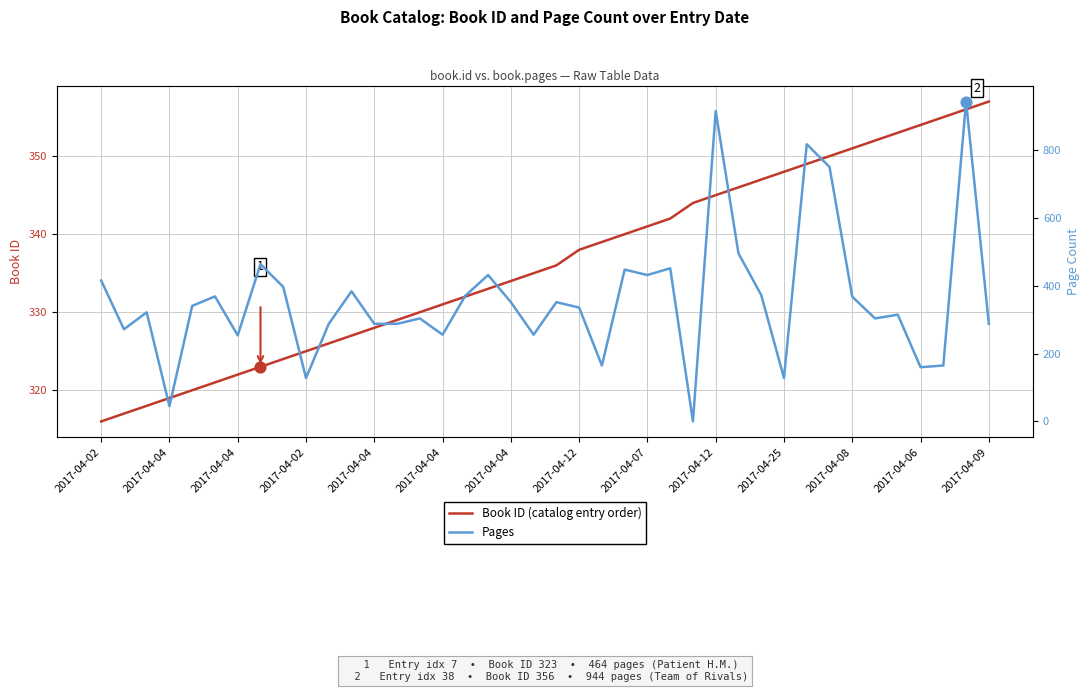

Which series has the widest spread of Y values?

Pages